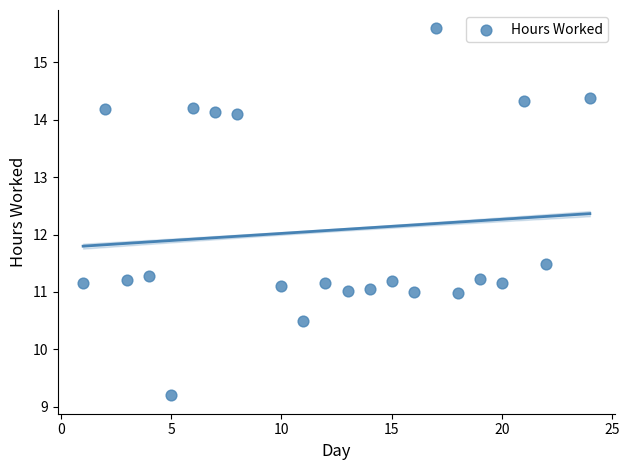

What is the range of X values (max minus min)?

23.0